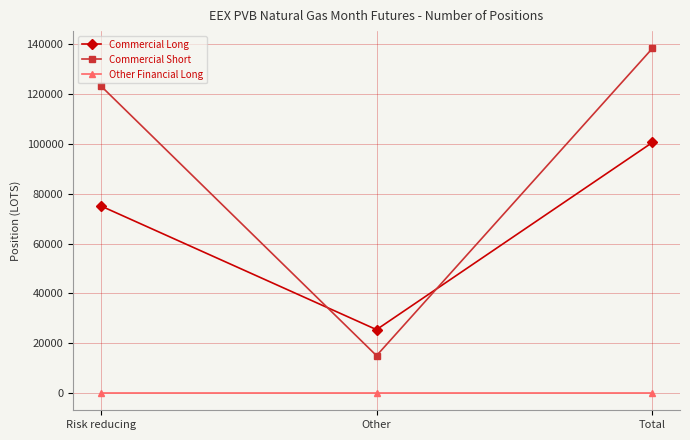

How many data points in Commercial Short are less than 123320?

1